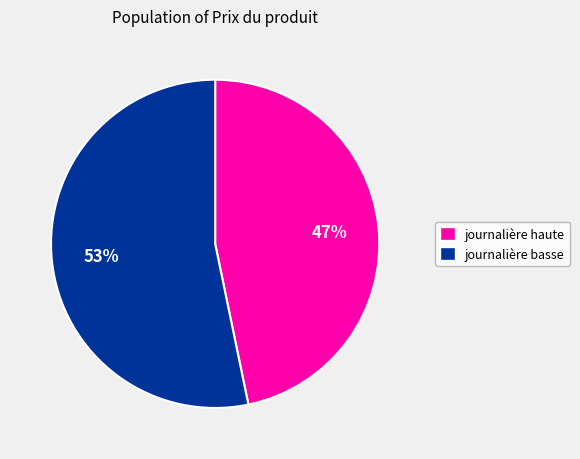

To the nearest percent, what is the difference between the largest and smallest slice percentages?

6%